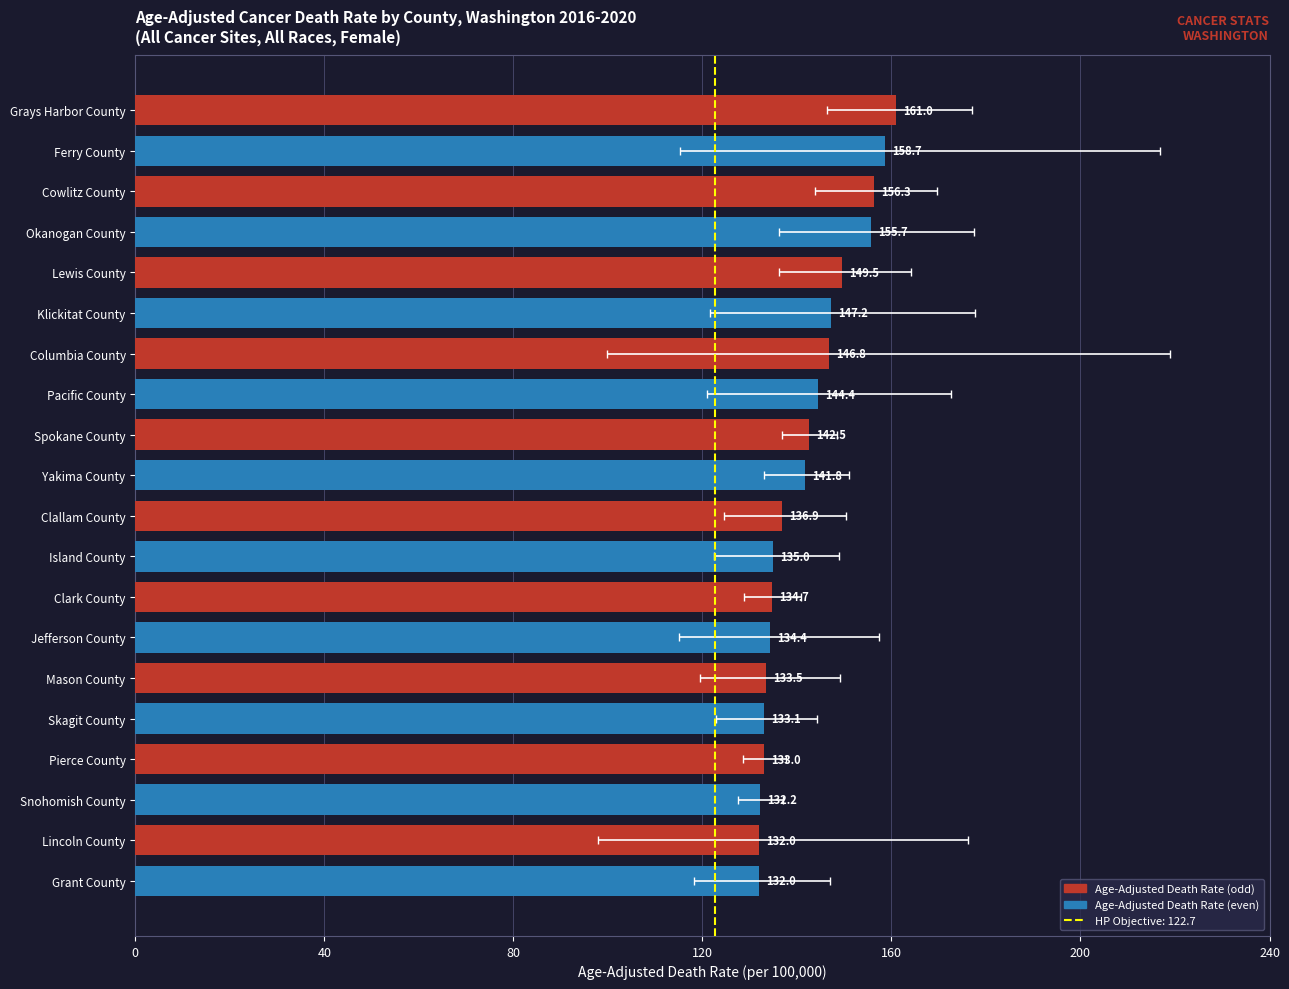

Reading right to left, transcribe all the data shown in this chart.

Age-Adjusted Death Rate: 132.0	132.0	132.2	133.0	133.1	133.5	134.4	134.7	135.0	136.9	141.8	142.5	144.4	146.8	147.2	149.5	155.7	156.3	158.7	161.0
Lower CI: 118.2	98.0	127.5	128.6	122.8	119.5	115.0	128.7	122.4	124.6	133.0	136.8	121.0	99.9	121.5	136.1	136.2	143.9	115.2	146.3
Upper CI: 146.9	176.2	137.1	137.6	144.2	149.1	157.3	140.8	148.8	150.4	151.0	148.5	172.5	218.9	177.6	164.1	177.5	169.7	216.9	177.0